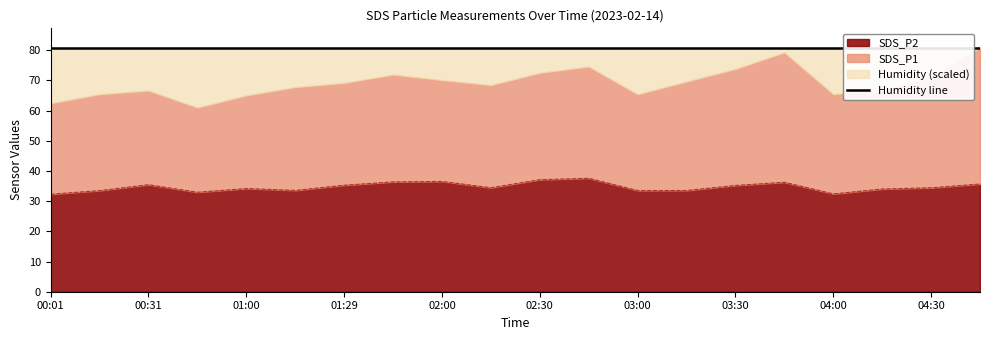

Where is the first local maximum for SDS_P1?

00:31